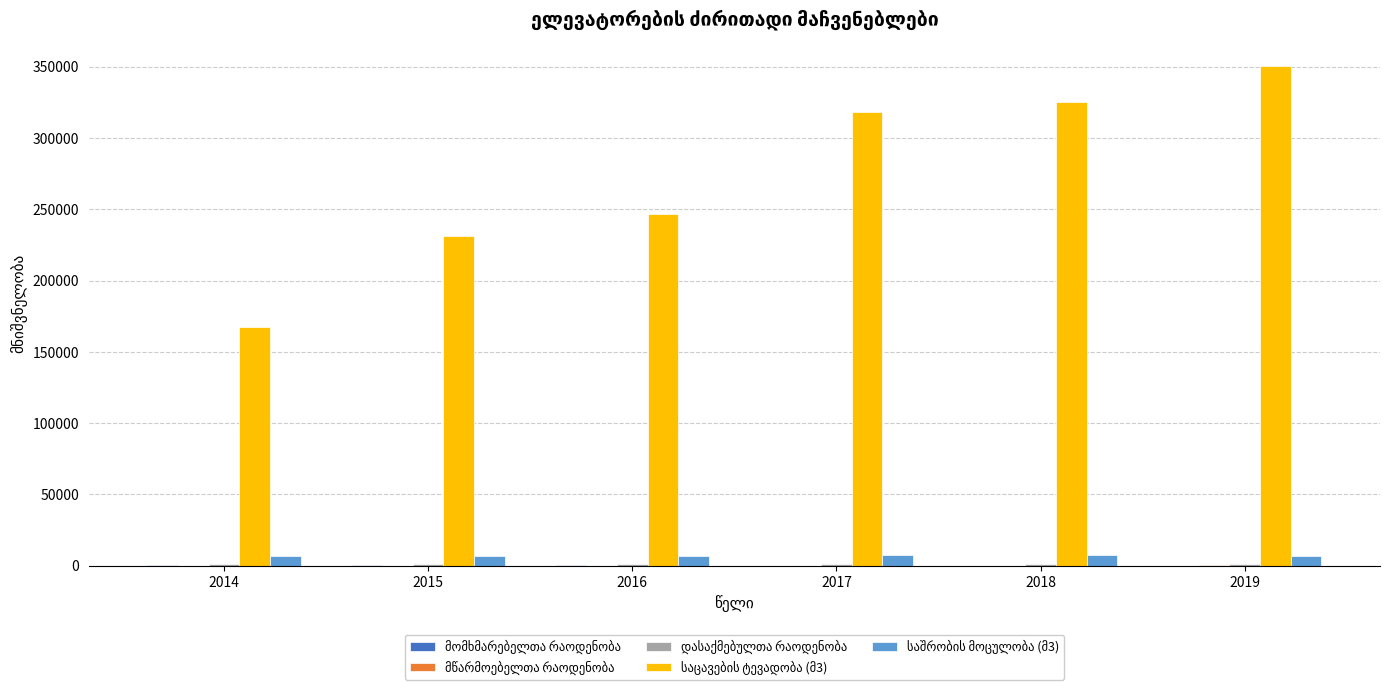

How many groups of bars are there?

6